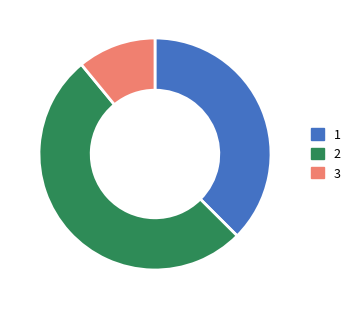

Which slice is the smallest?

3